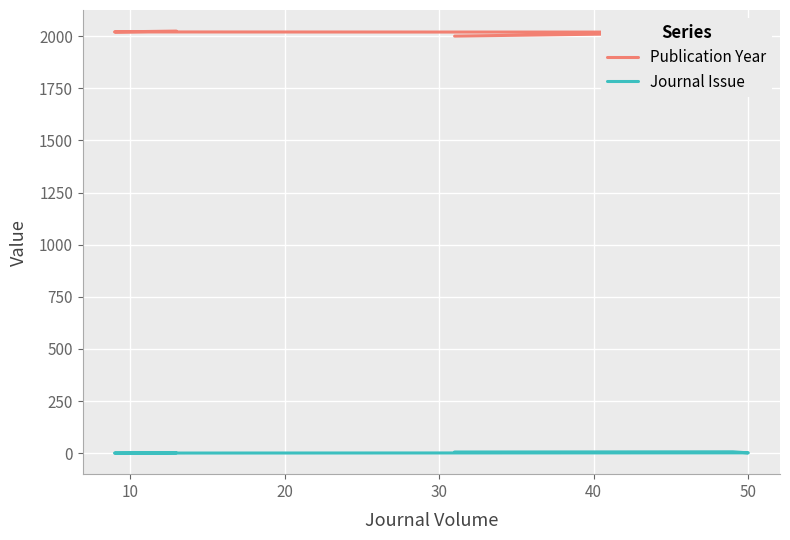

What is the approximate value of Journal Issue at 40?

2